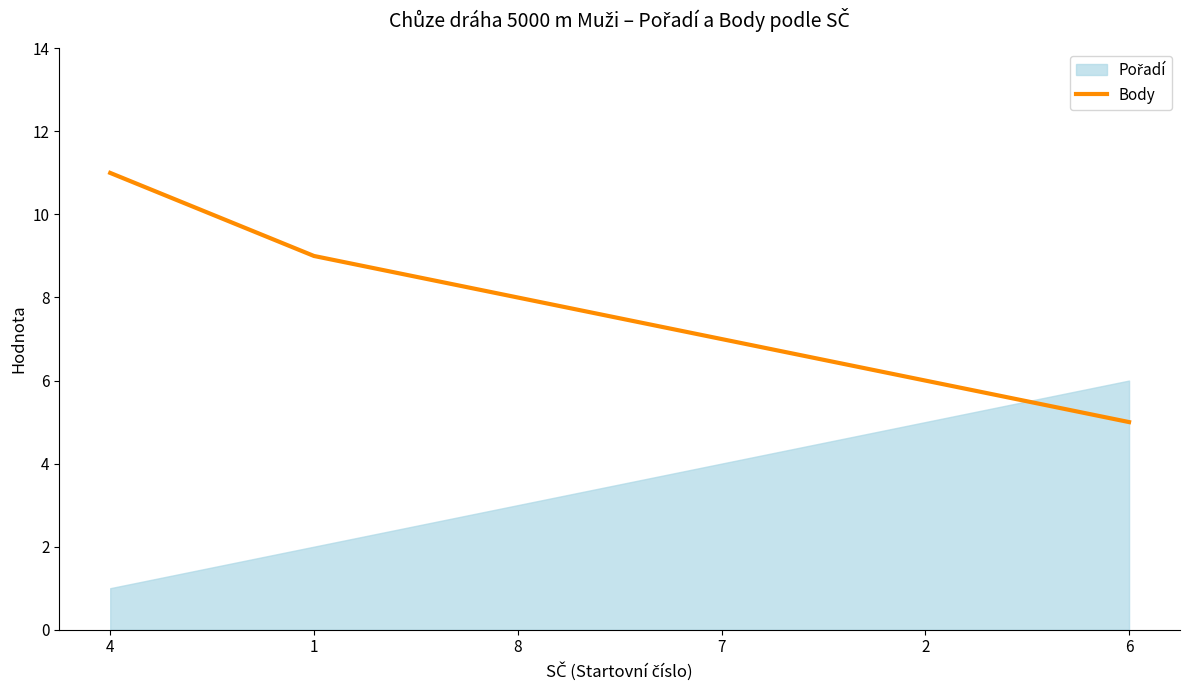

What is the minimum value for Body?

5